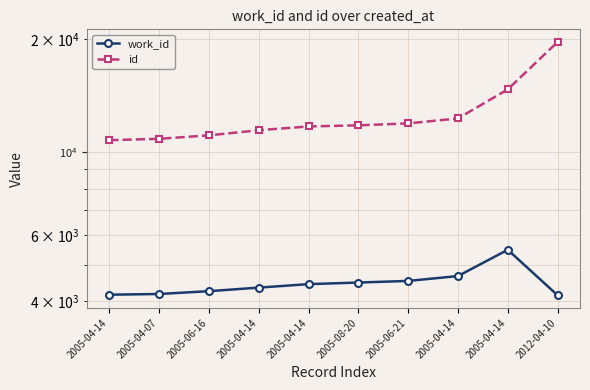

Reading left to right, what are all the values shown in this chart?

work_id: 4170	4188	4261	4355	4449	4493	4538	4675	5494	4155
id: 10769	10861	11091	11447	11715	11796	11937	12307	14711	19677